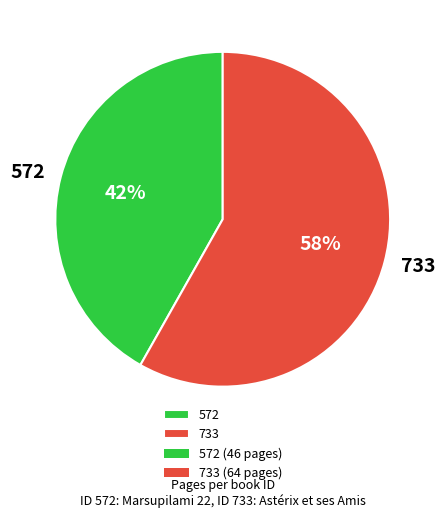

Combined, do 733 and 572 account for over 50%?

Yes